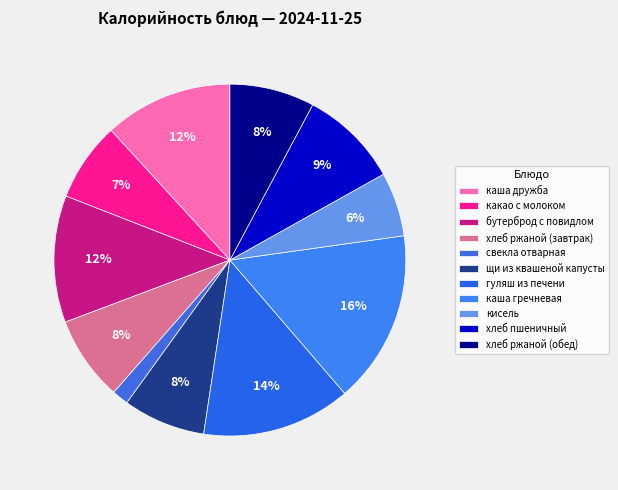

What is the total percentage of хлеб ржаной (обед) and какао с молоком?

15.1%